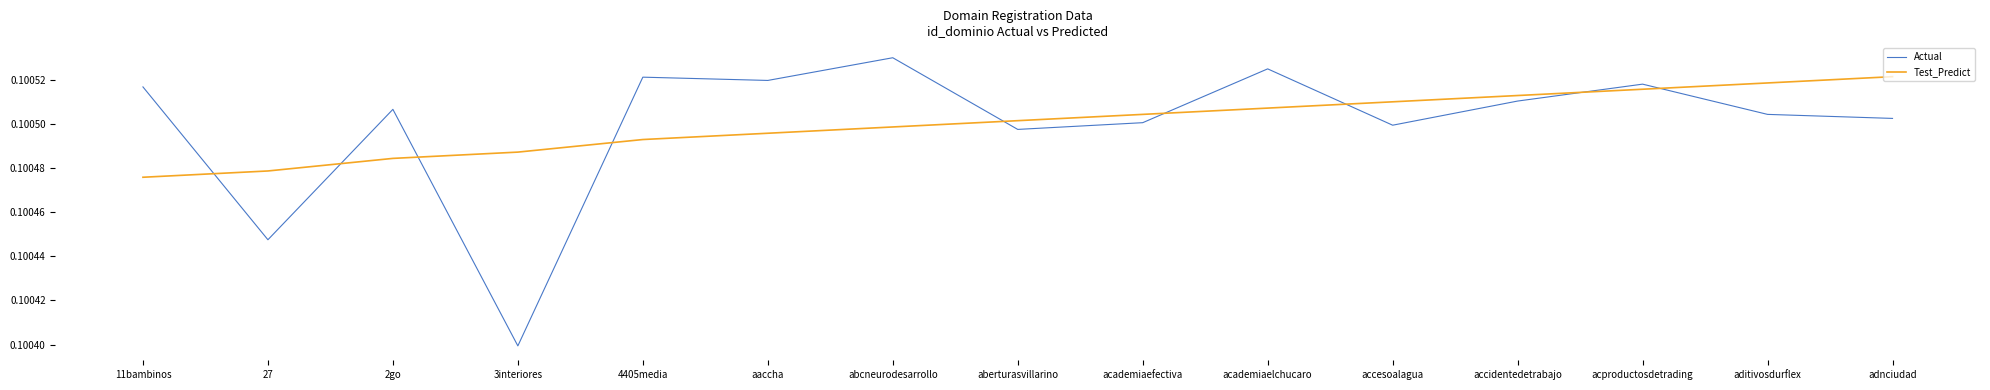

At which label does Actual reach its minimum?

3interiores